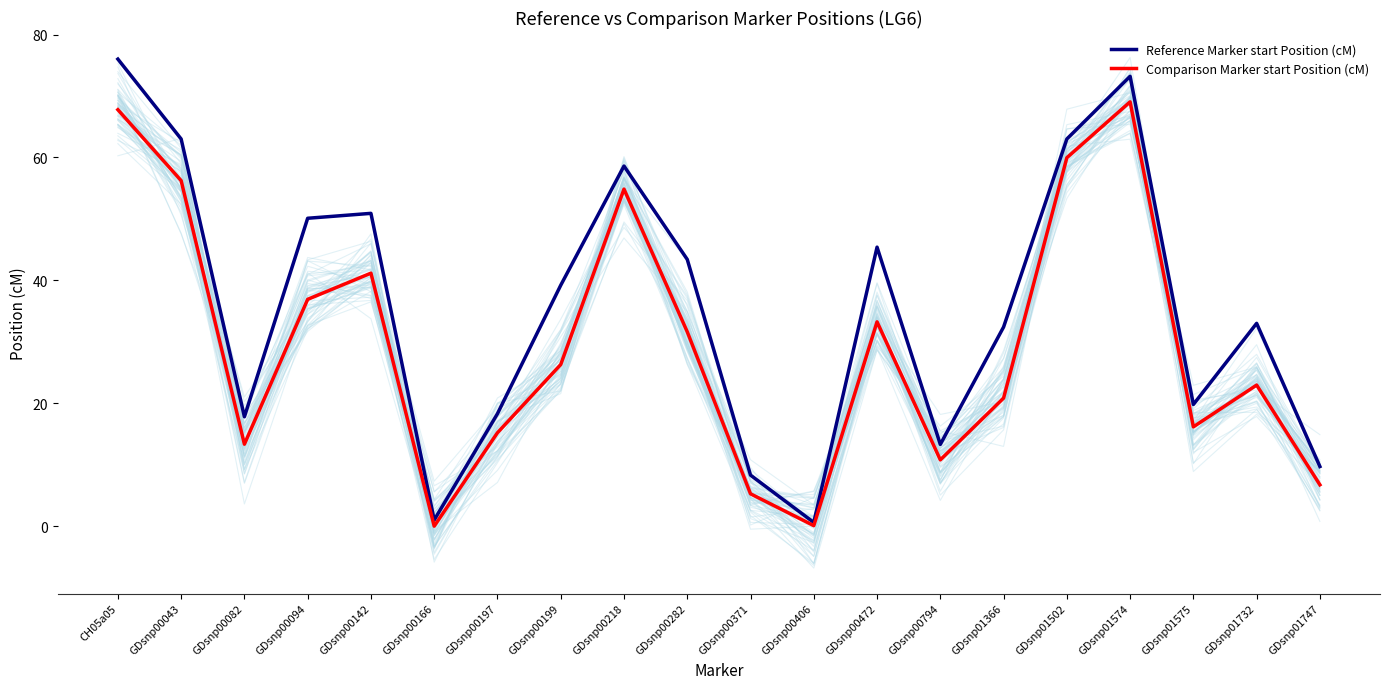

How many lines are shown in the chart?

2